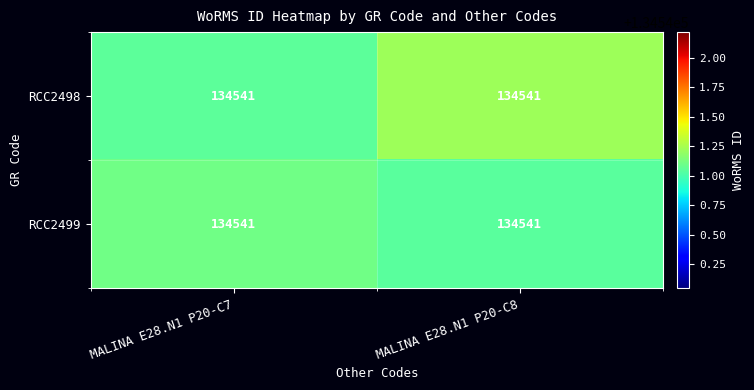

Is the value of RCC2499 at MALINA E28.N1 P20-C7 greater than the value of RCC2498 at MALINA E28.N1 P20-C8?

No